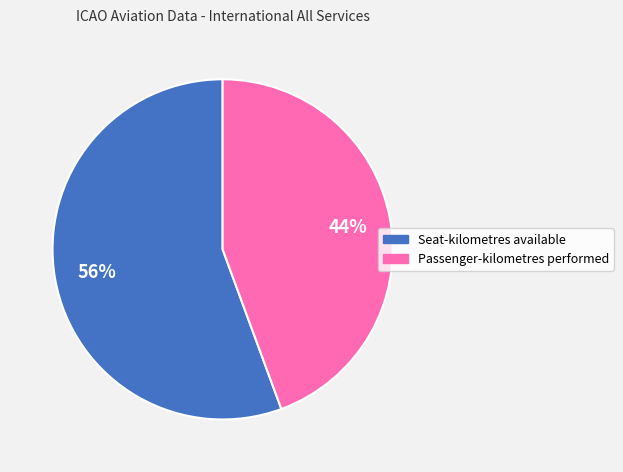

Rank the categories by value from lowest to highest.

Passenger-kilometres performed, Seat-kilometres available